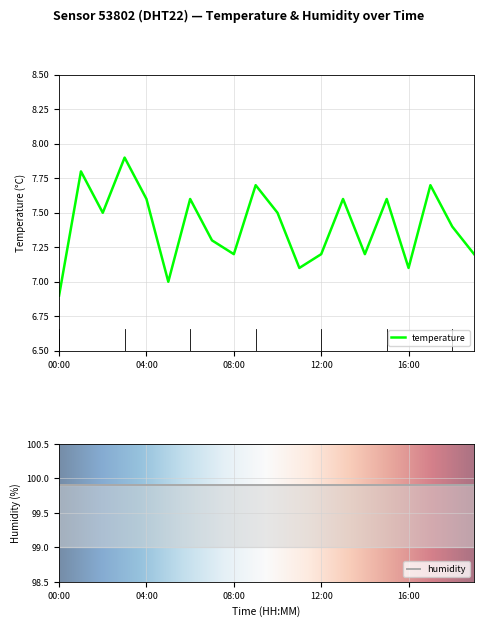

What is the greatest value displayed?

7.9